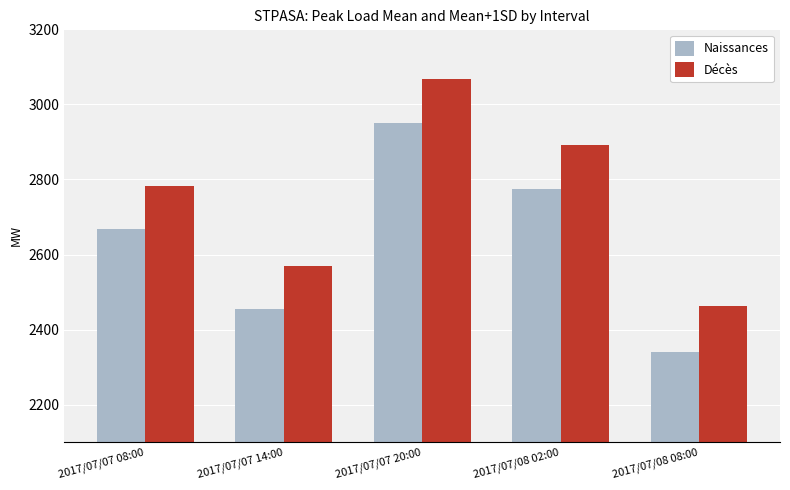

Read the Décès value at 2017/07/07 14:00, to the nearest 100.

2600